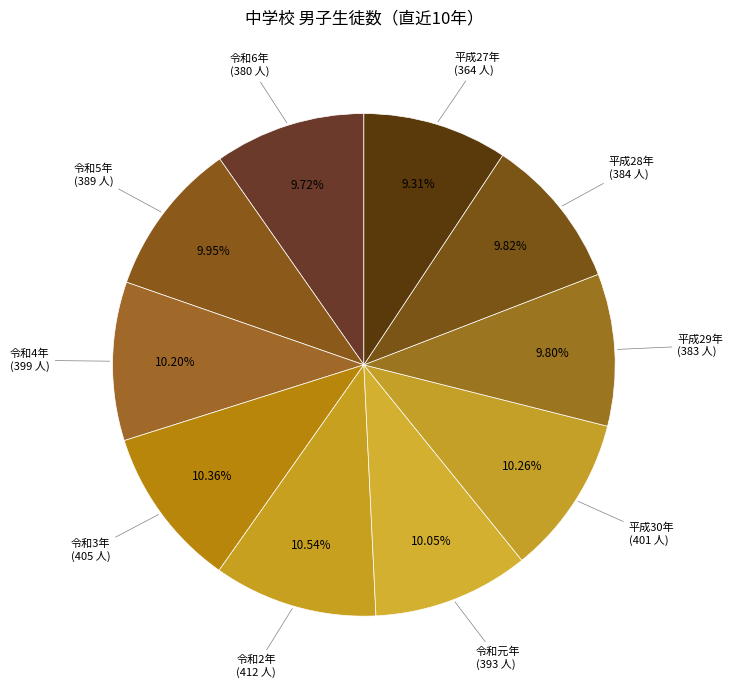

Is there a majority slice in this chart?

No